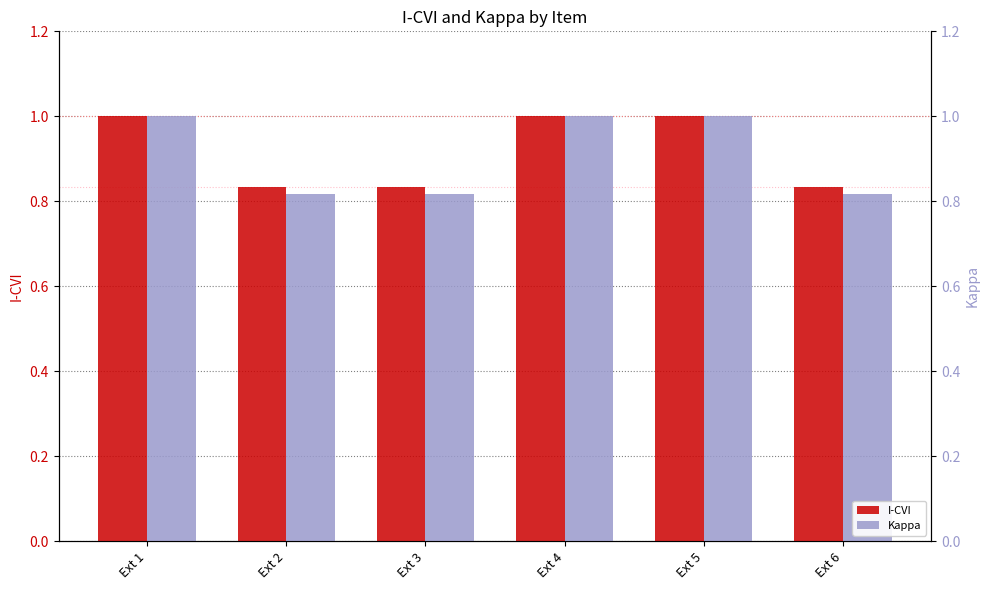

What is the value of the Kappa bar at the 6th from the left?

0.8